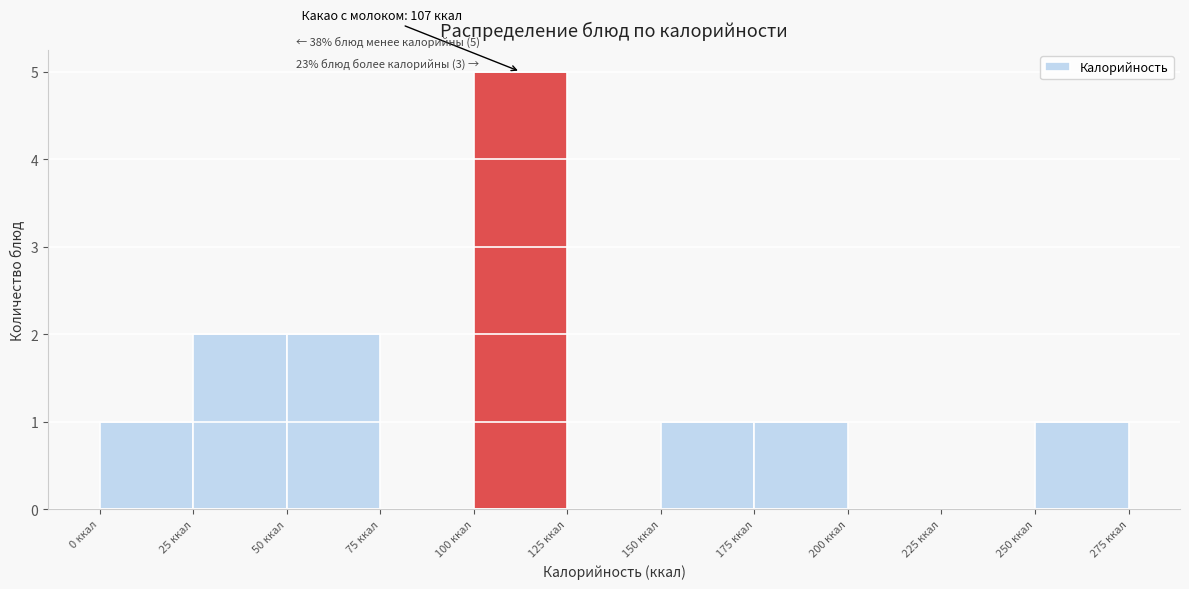

Which range on the x-axis has the tallest bar?

100 to 125